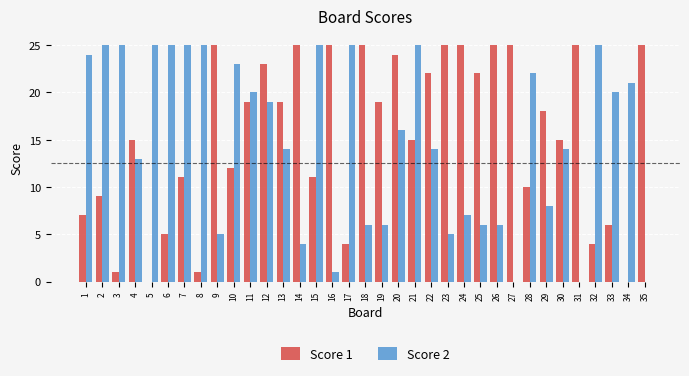

What is the sum of the Score 2 values at 7 and 18?

31